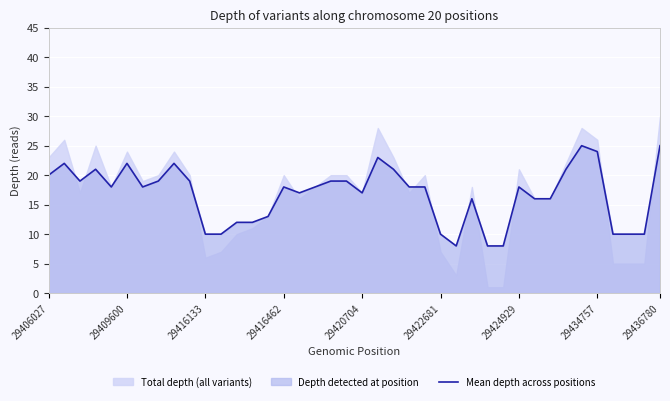

How many values exceed 18?

16